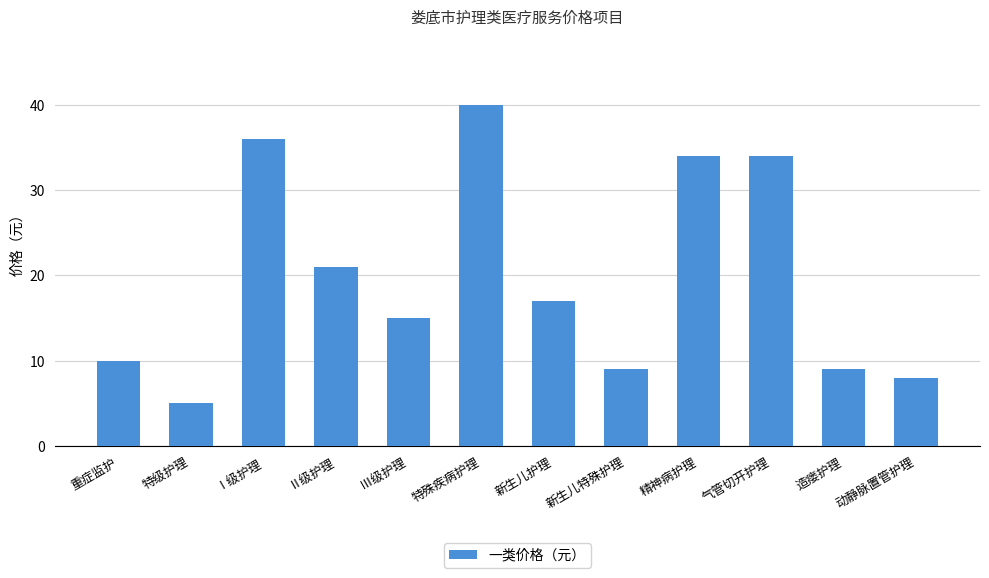

Approximately how many times larger is the value at 气管切开护理 compared to Ⅲ级护理?

2.3